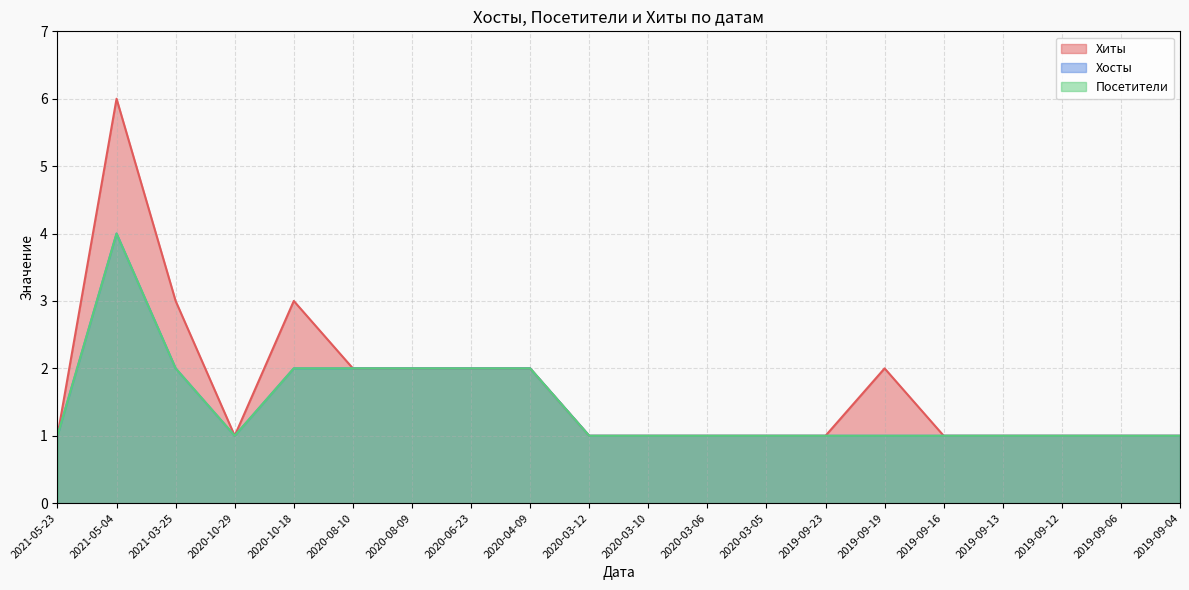

Reading right to left, extract all data points from this chart.

Хиты: 2019-09-04=1	2019-09-06=1	2019-09-12=1	2019-09-13=1	2019-09-16=1	2019-09-19=2	2019-09-23=1	2020-03-05=1	2020-03-06=1	2020-03-10=1	2020-03-12=1	2020-04-09=2	2020-06-23=2	2020-08-09=2	2020-08-10=2	2020-10-18=3	2020-10-29=1	2021-03-25=3	2021-05-04=6	2021-05-23=1
Хосты: 2019-09-04=1	2019-09-06=1	2019-09-12=1	2019-09-13=1	2019-09-16=1	2019-09-19=1	2019-09-23=1	2020-03-05=1	2020-03-06=1	2020-03-10=1	2020-03-12=1	2020-04-09=2	2020-06-23=2	2020-08-09=2	2020-08-10=2	2020-10-18=2	2020-10-29=1	2021-03-25=2	2021-05-04=4	2021-05-23=1
Посетители: 2019-09-04=1	2019-09-06=1	2019-09-12=1	2019-09-13=1	2019-09-16=1	2019-09-19=1	2019-09-23=1	2020-03-05=1	2020-03-06=1	2020-03-10=1	2020-03-12=1	2020-04-09=2	2020-06-23=2	2020-08-09=2	2020-08-10=2	2020-10-18=2	2020-10-29=1	2021-03-25=2	2021-05-04=4	2021-05-23=1